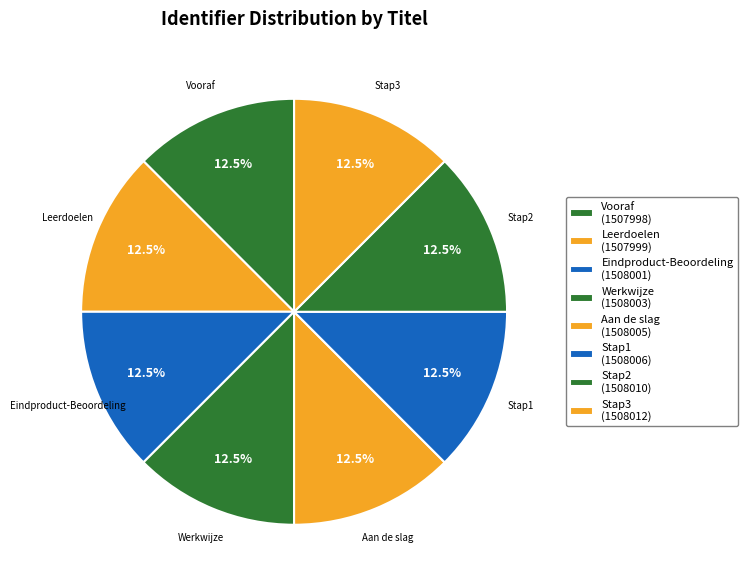

Approximately how many times larger is the value at Aan de slag compared to Leerdoelen?

1.0